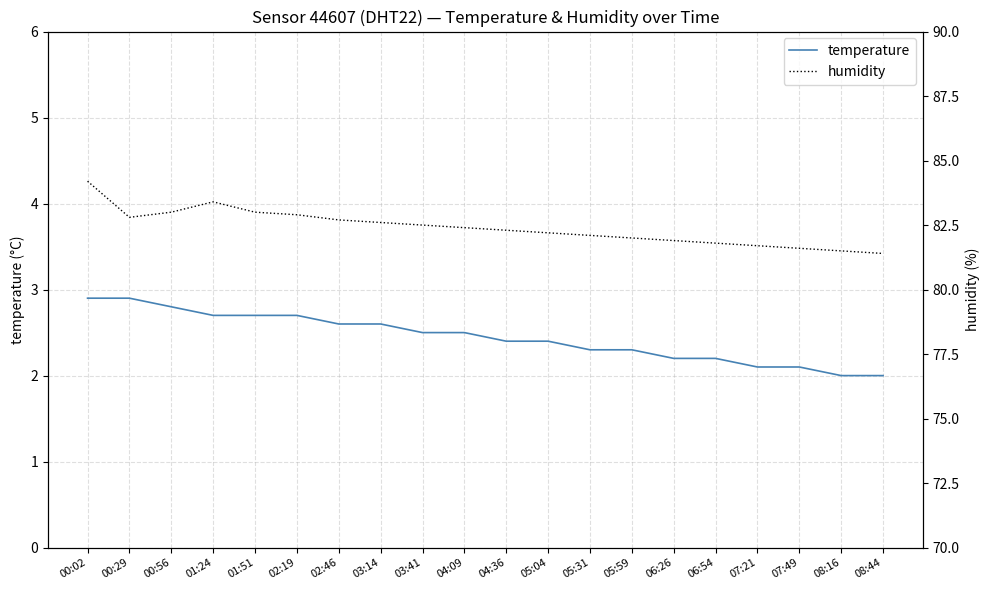

Is the value of temperature at 05:59 greater than the value of humidity at 06:54?

No